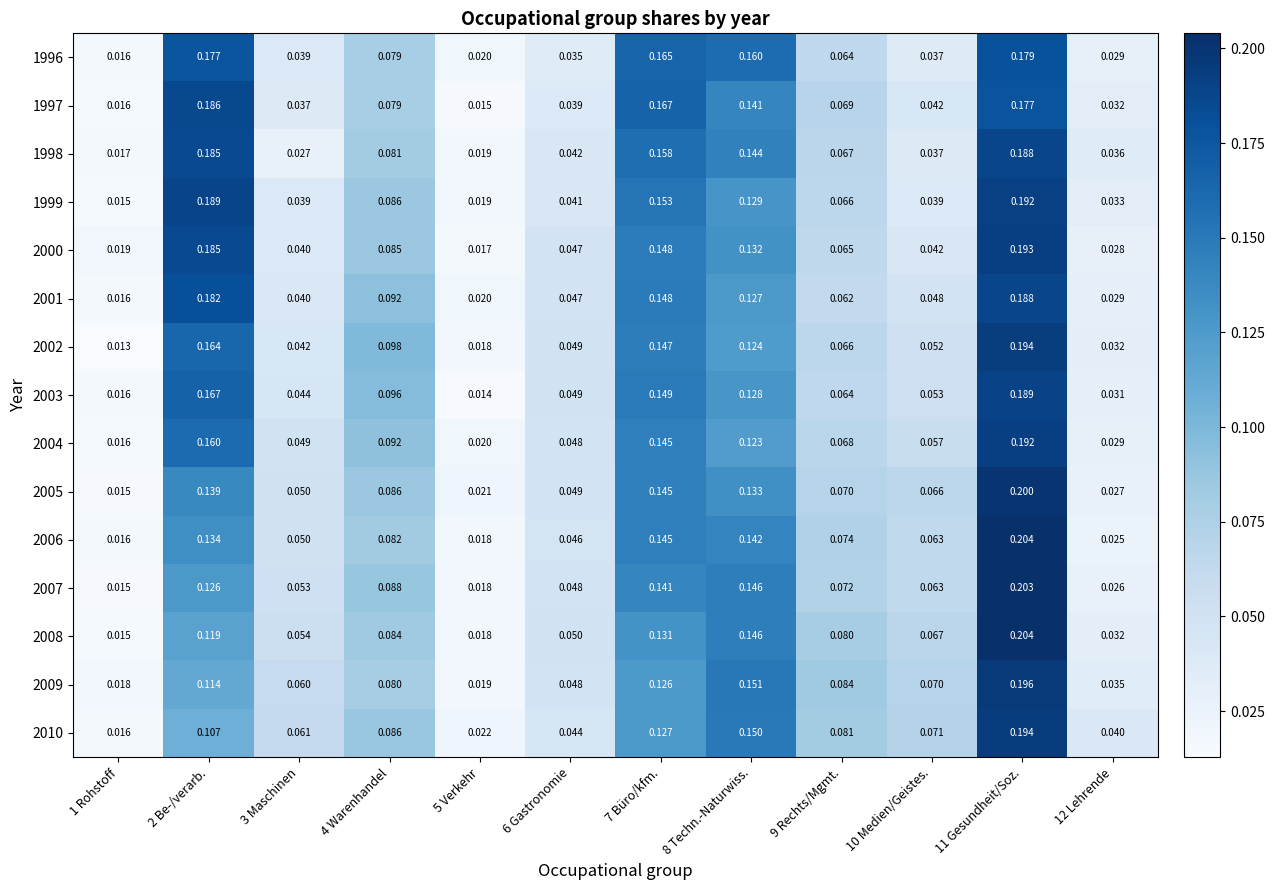

Count the number of categories in the chart.

12